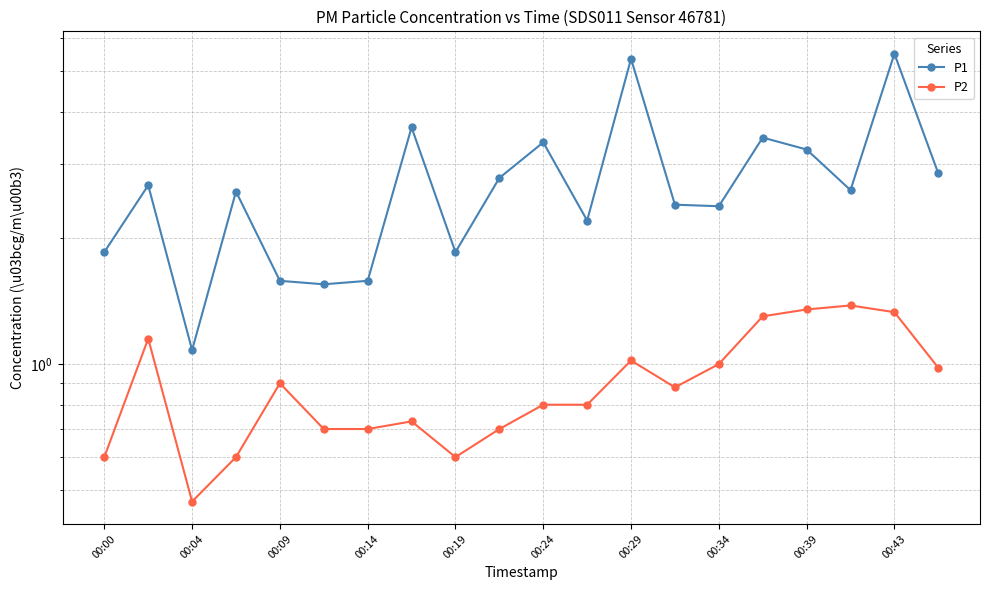

True or false: P2 and P1 cross at least once.

False